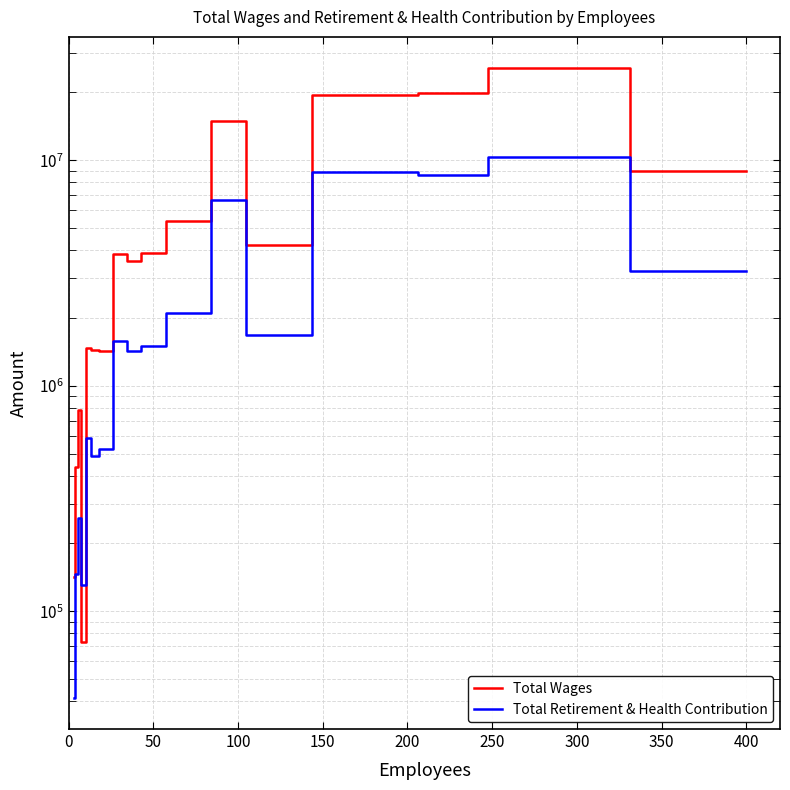

True or false: Total Wages and Total Retirement & Health Contribution cross at least once.

True